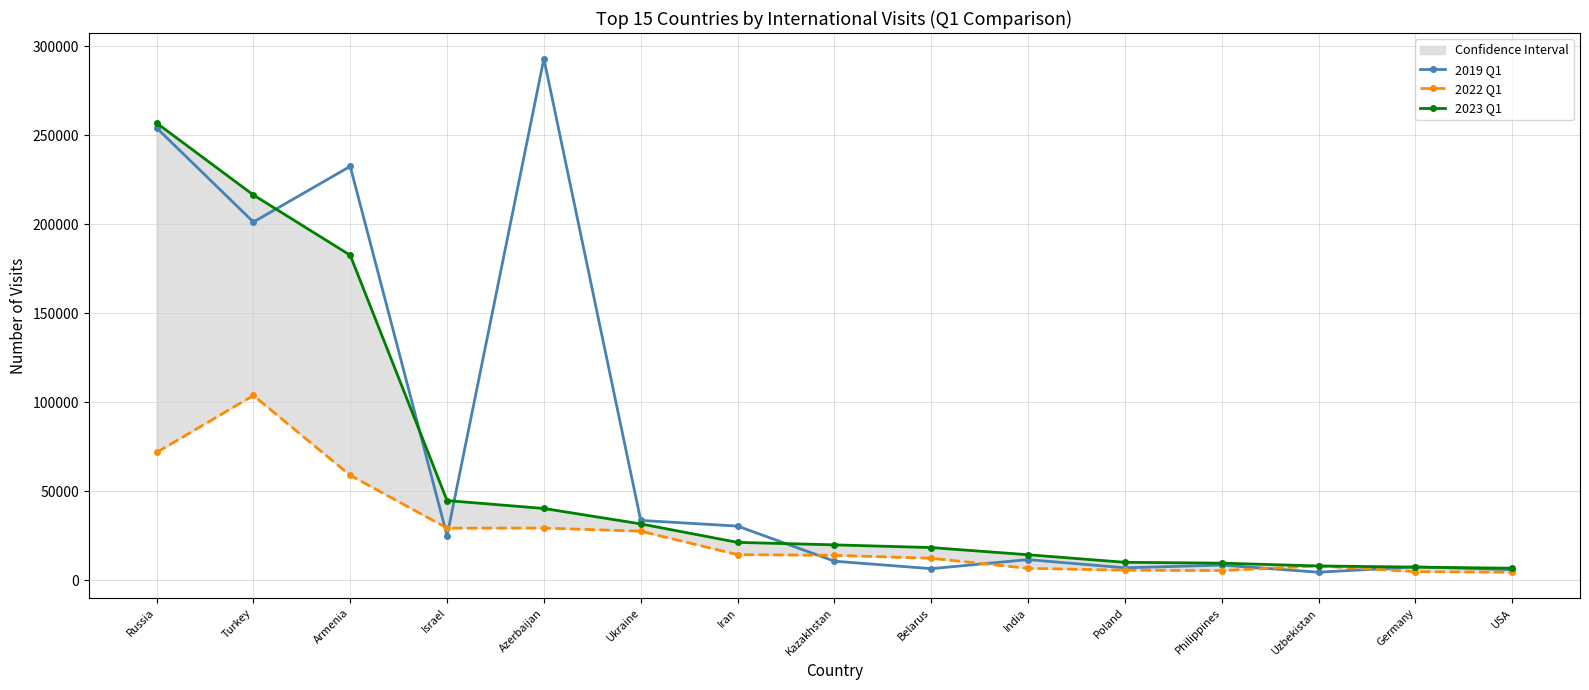

At which label does 2023 Q1 first exceed 19918?

Russia